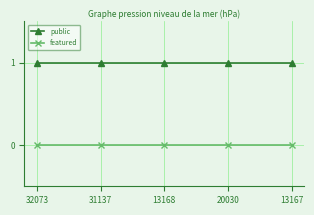

True or false: public has more than 2 interior local peaks.

False